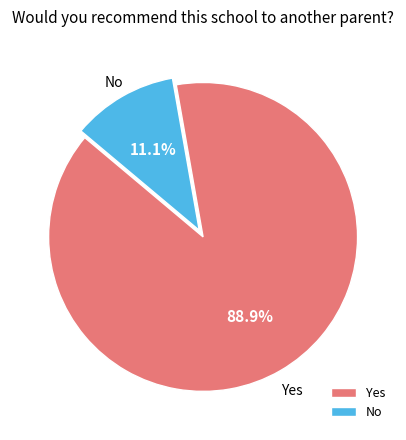

Is there any slice that represents more than half of the pie?

Yes